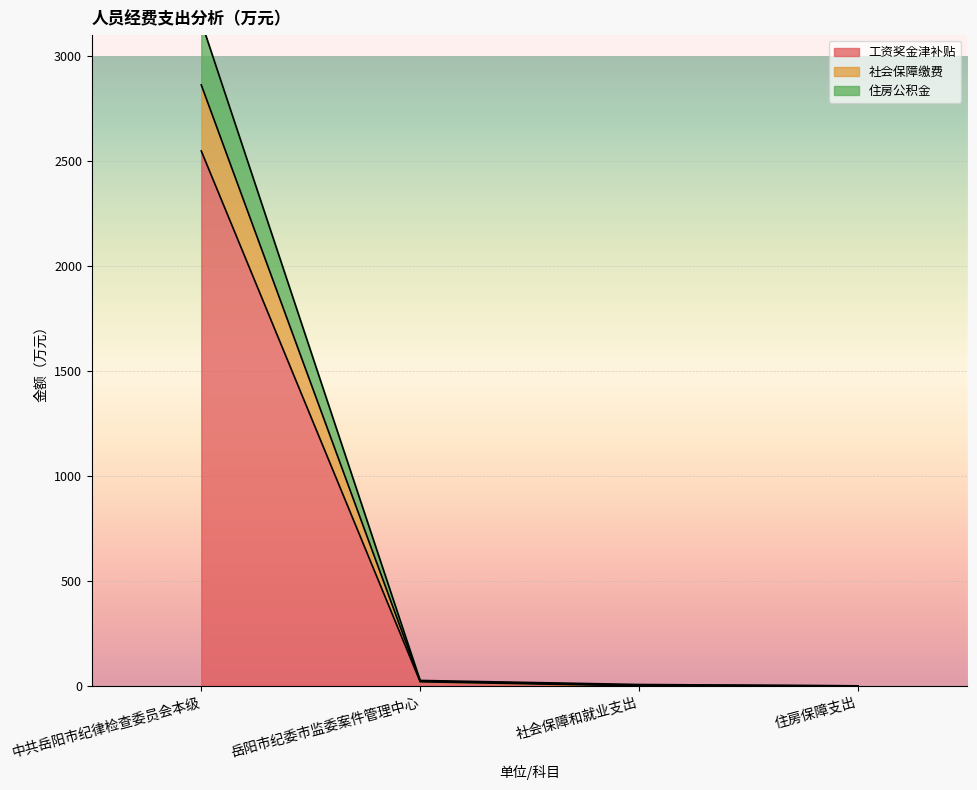

Count the number of categories in the chart.

4